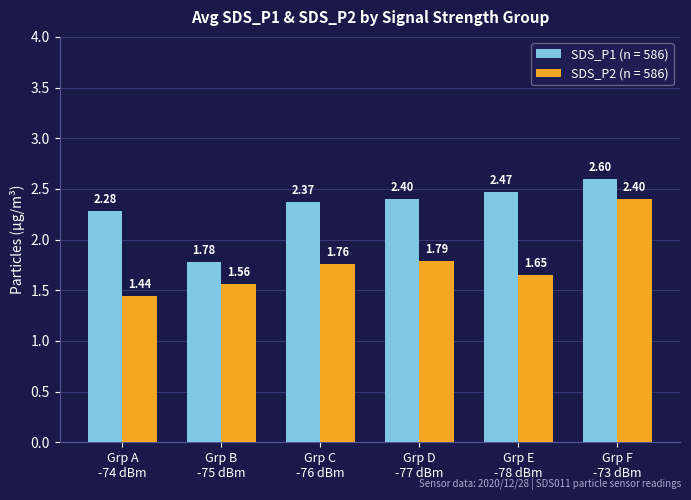

What is the sum of all SDS_P2 (n = 586) values?

10.6